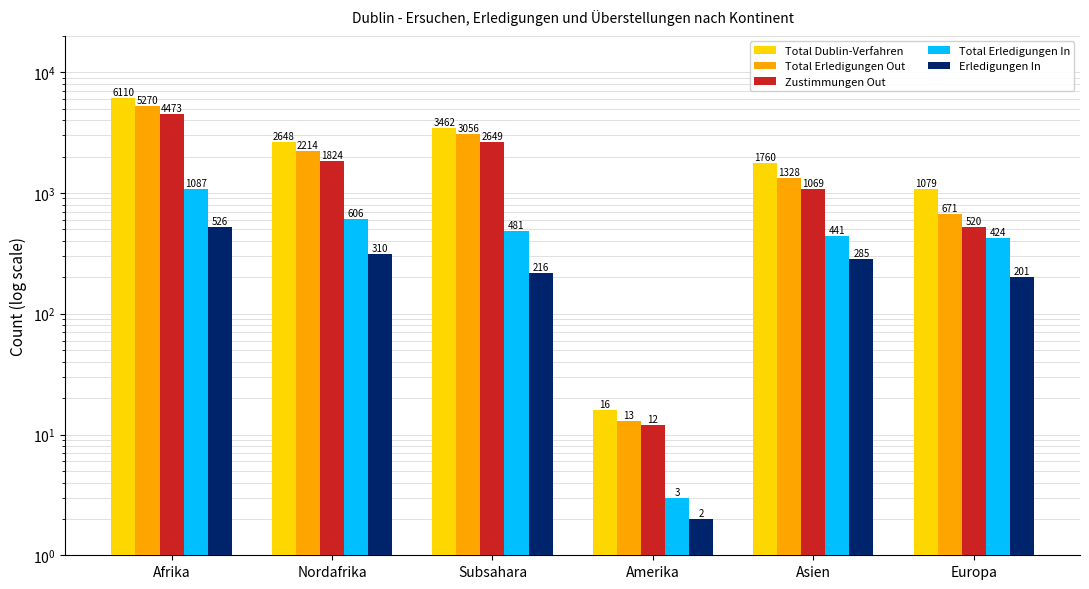

Does the chart contain stacked bars?

No